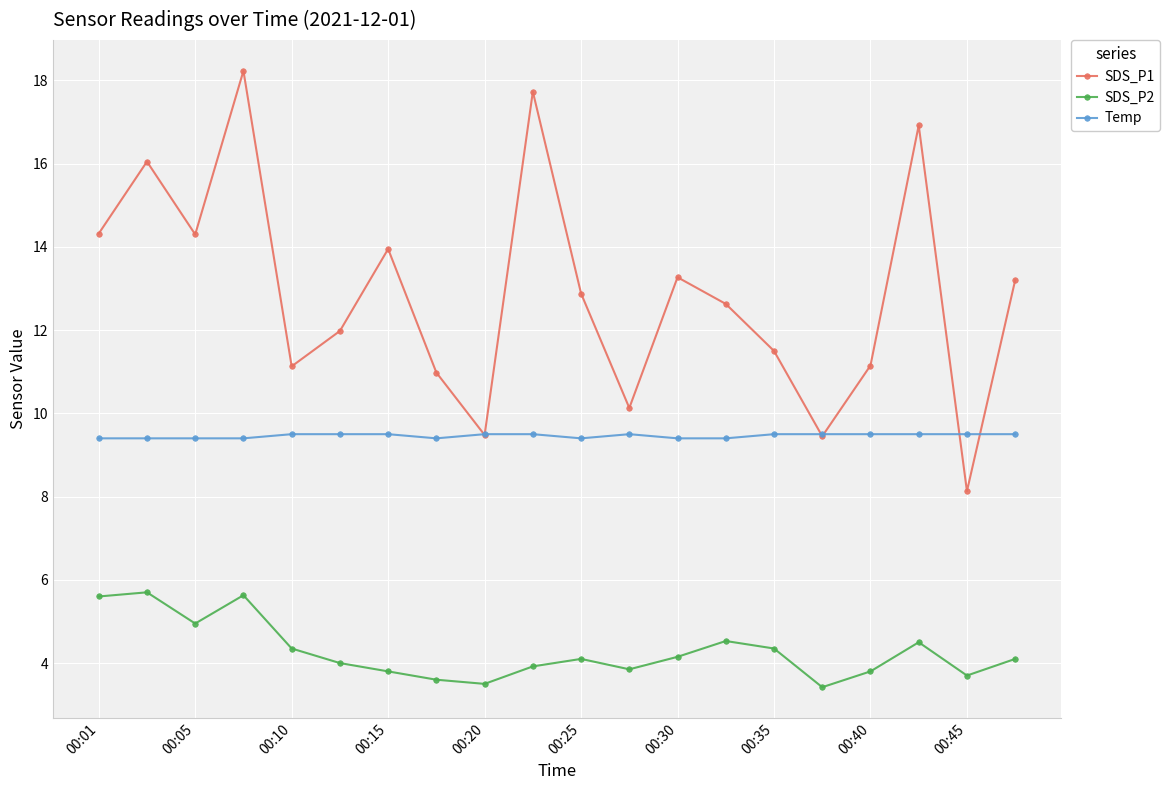

What is the value of the Temp point at the 1st from the left?

9.4